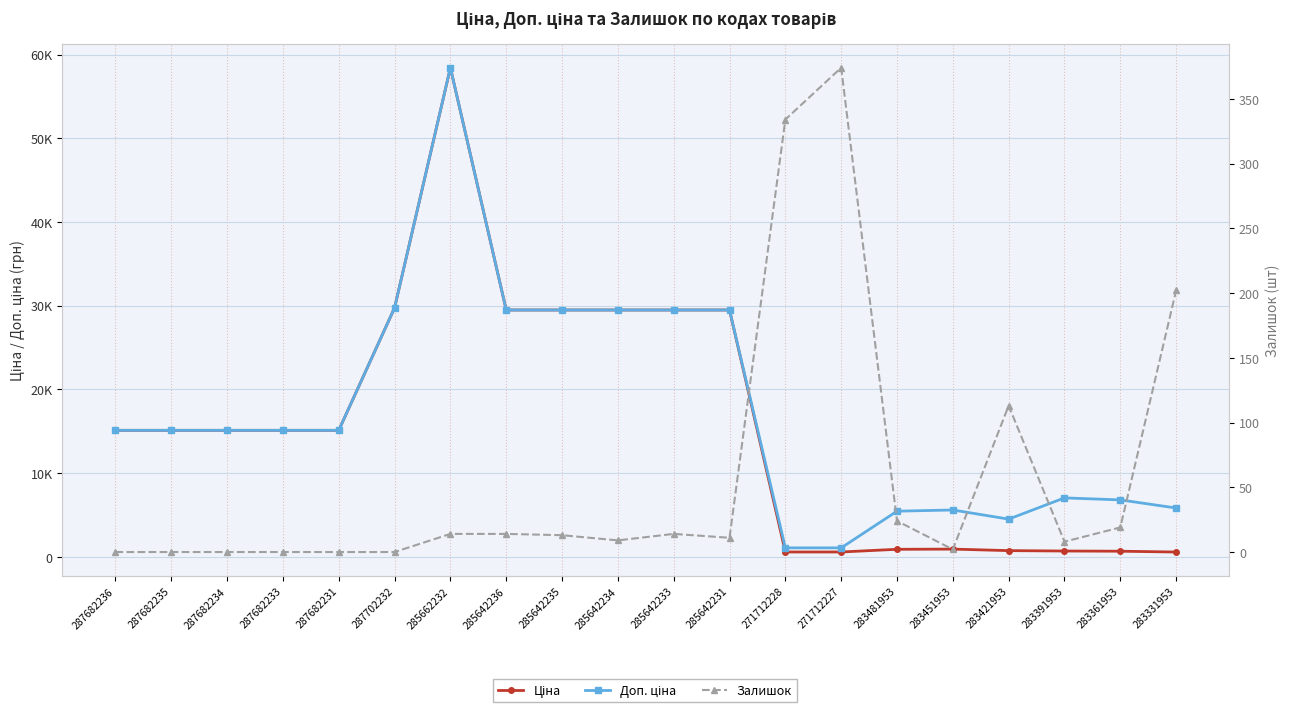

What is the greatest value displayed?

58426.5